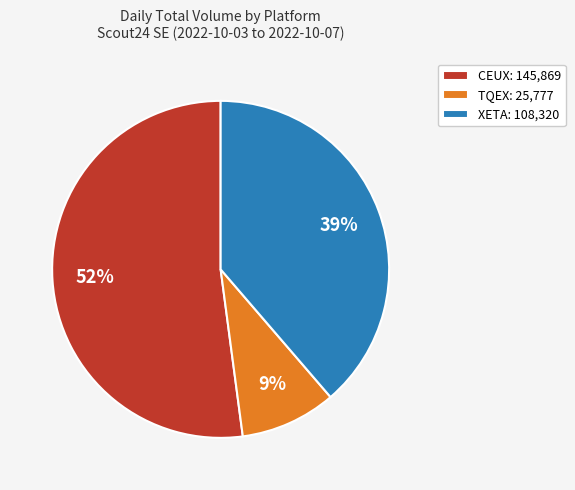

To the nearest percent, what portion does CEUX: 145,869 represent?

52%